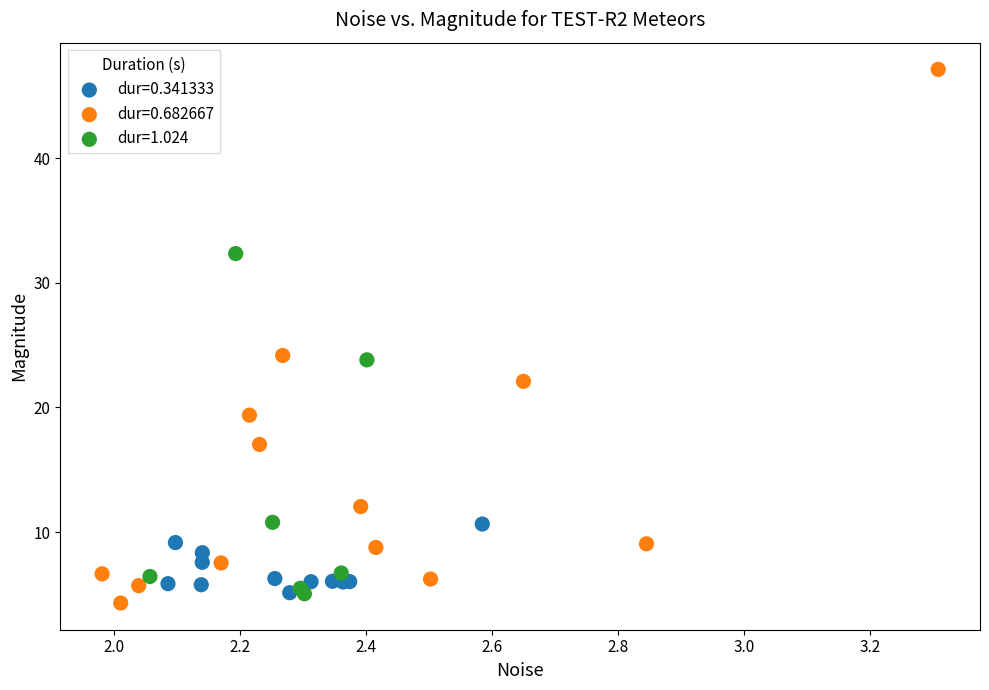

Which series reaches the maximum Y coordinate?

dur=0.682667